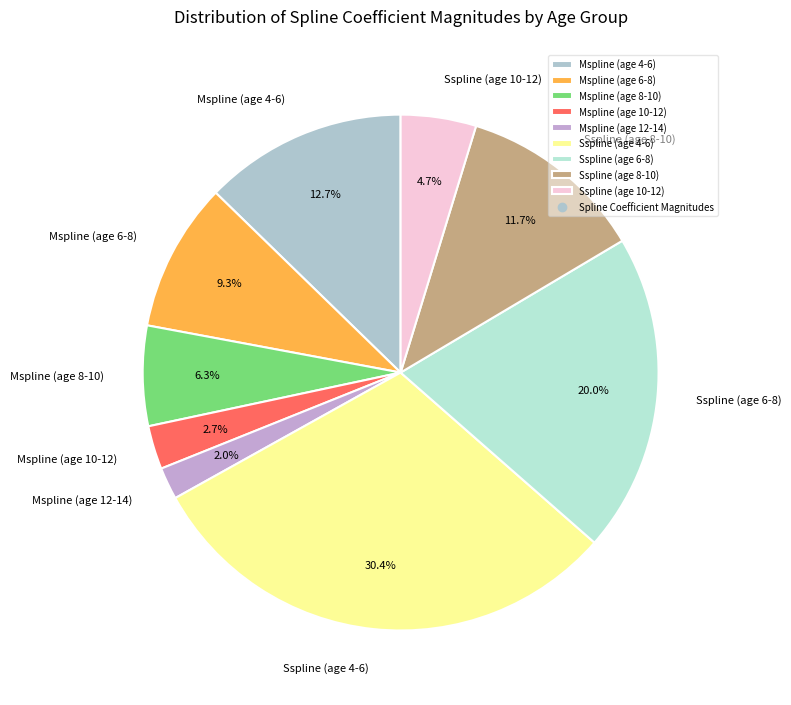

The Mspline (age 4-6) slice represents 1% of the pie. True or false?

False